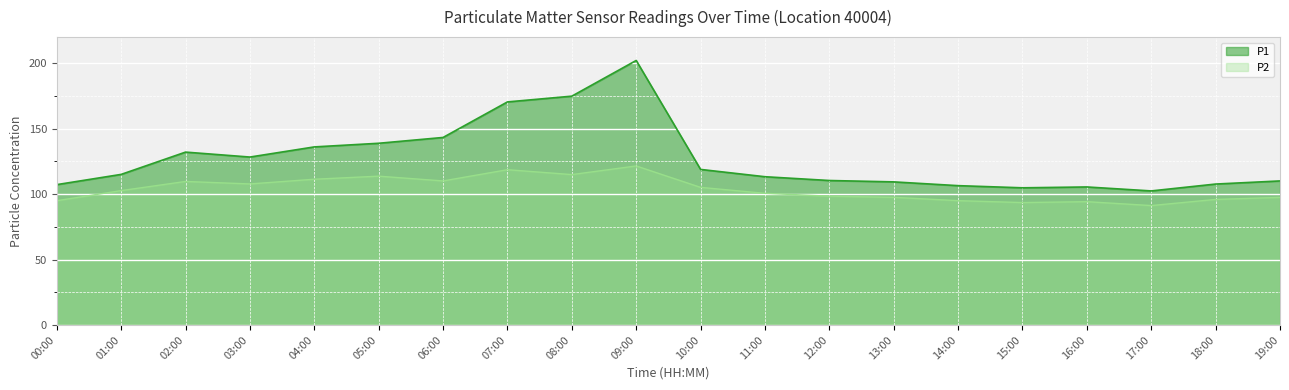

What is the value of the P2 point at the 12th from the left?

100.6